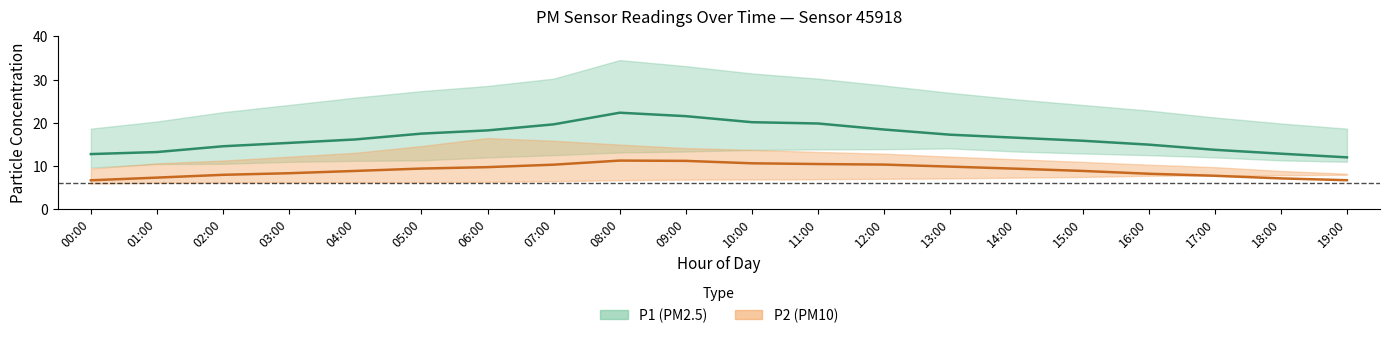

List the labels in order of P1 (PM2.5) — mean value, largest first.

08:00, 09:00, 10:00, 11:00, 07:00, 12:00, 06:00, 05:00, 13:00, 14:00, 04:00, 15:00, 03:00, 16:00, 02:00, 17:00, 01:00, 18:00, 00:00, 19:00